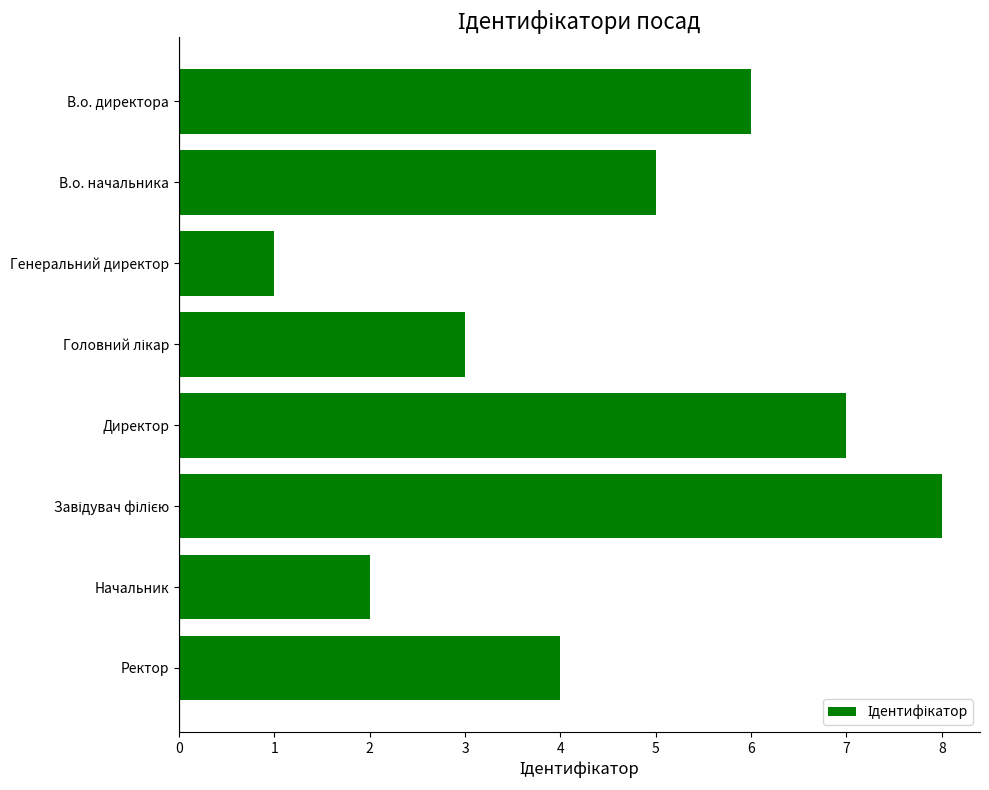

Which has a higher value, Начальник or Директор?

Директор